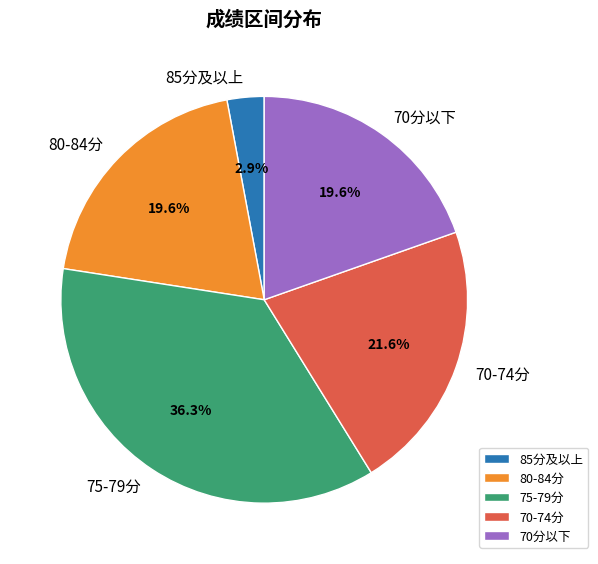

What is the ratio of the value at 75-79分 to the value at 70-74分?

1.7